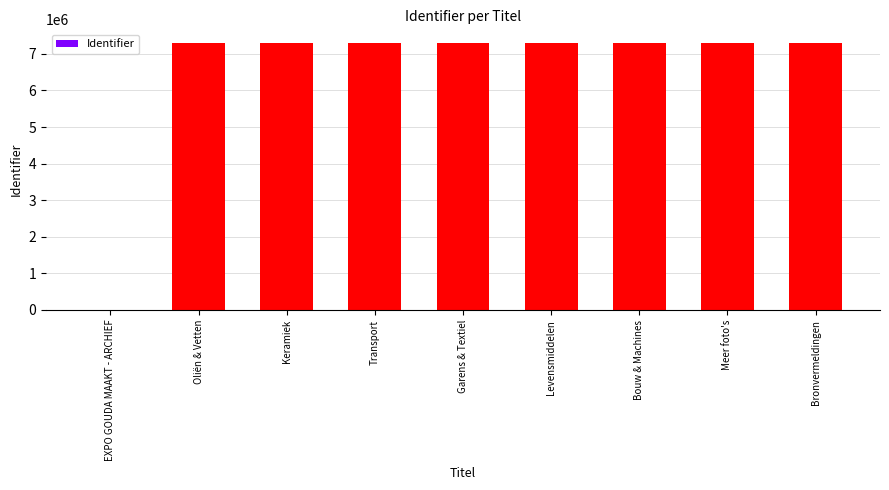

The chart shows a value of 5106364 at Transport. True or false?

False